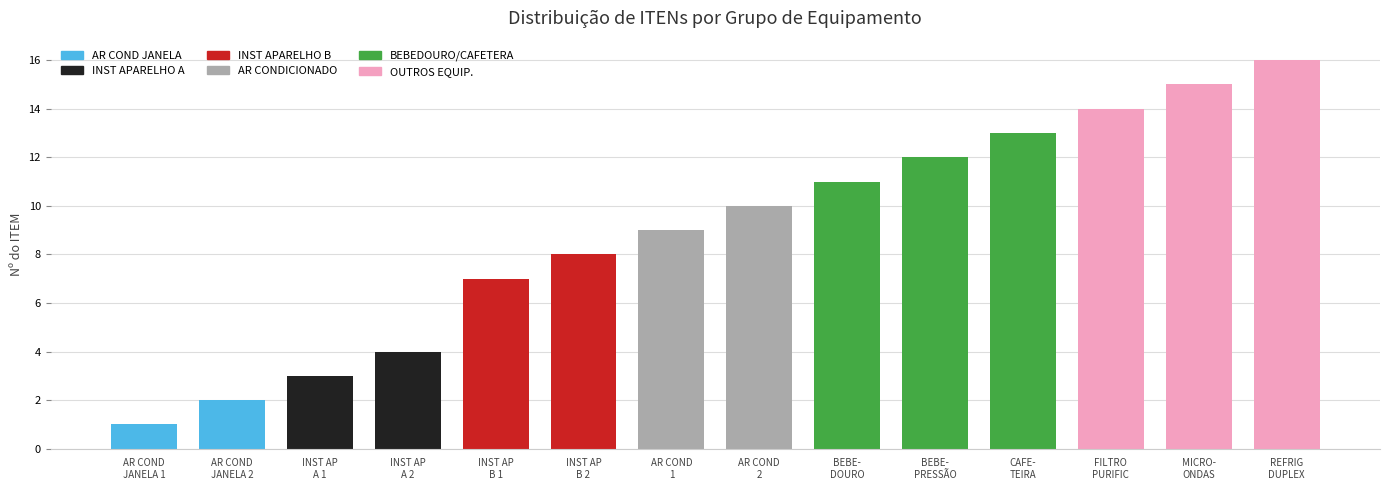

Reading left to right, extract all data points from this chart.

AR COND
JANELA 1=1	AR COND
JANELA 2=2	INST AP
A 1=3	INST AP
A 2=4	INST AP
B 1=7	INST AP
B 2=8	AR COND
1=9	AR COND
2=10	BEBE-
DOURO=11	BEBE-
PRESSÃO=12	CAFE-
TEIRA=13	FILTRO
PURIFIC=14	MICRO-
ONDAS=15	REFRIG
DUPLEX=16